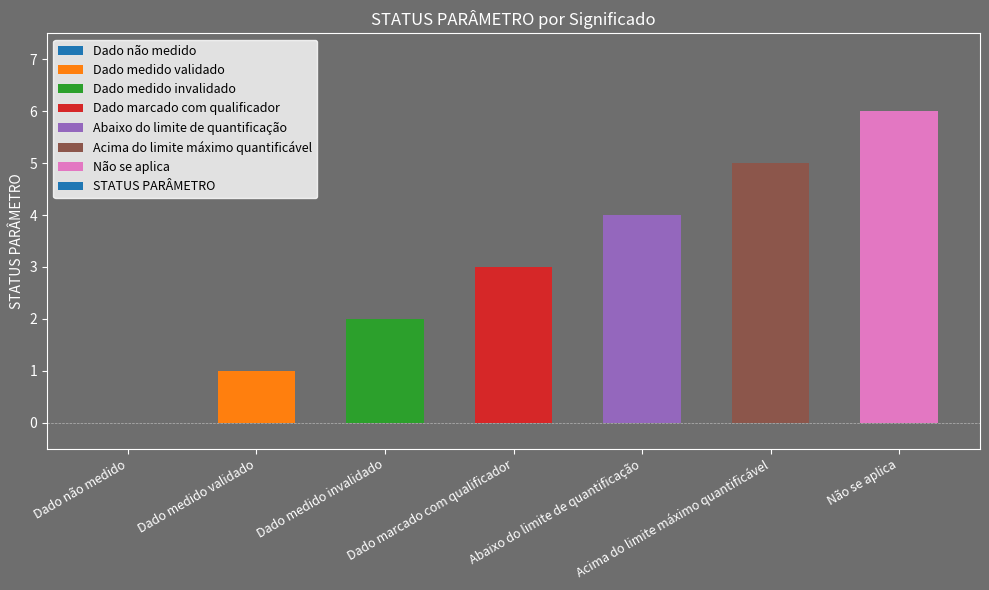

How many series are shown in this chart?

1